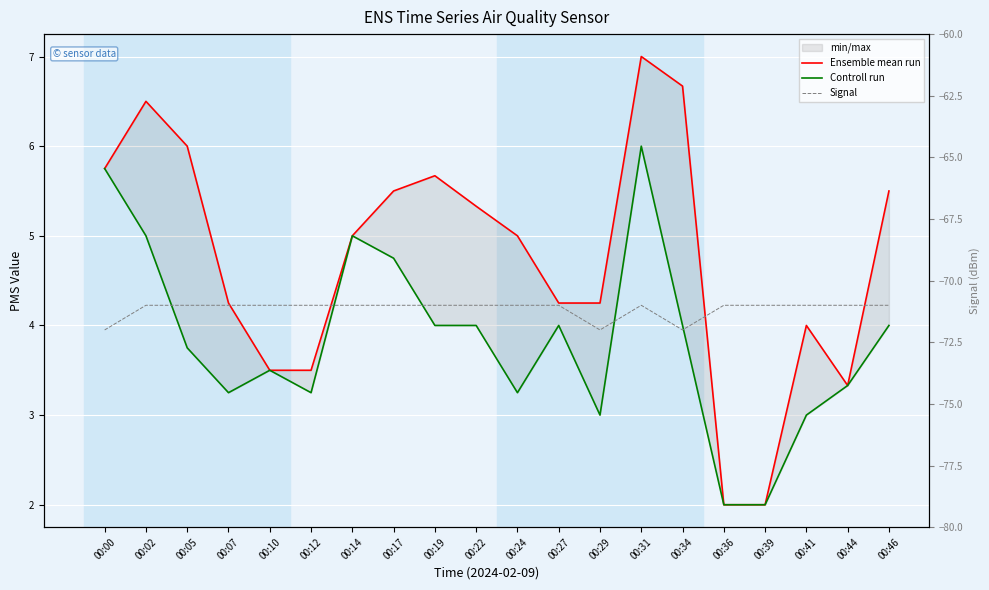

Is the value of Signal at 00:31 greater than the value of Ensemble mean run at 00:41?

No